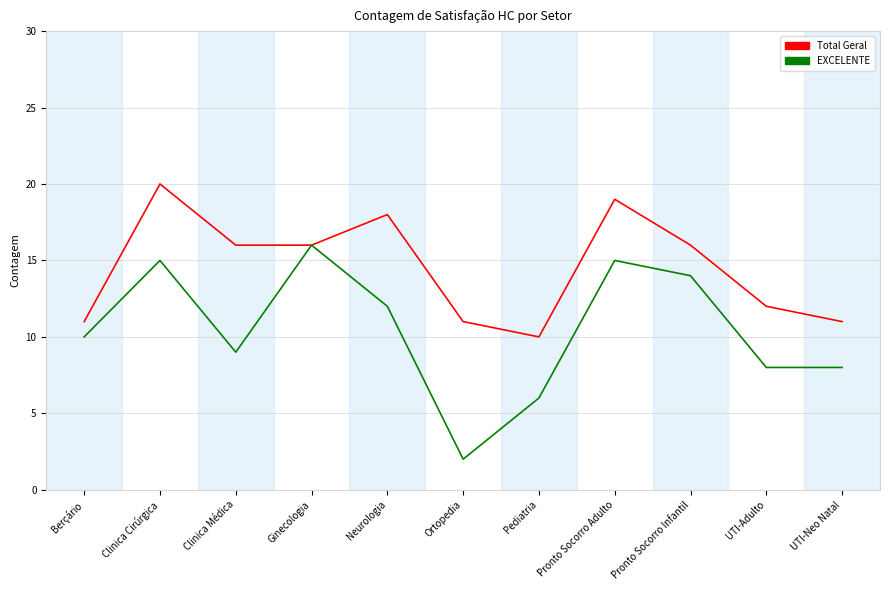

The value of EXCELENTE at UTI-Adulto is 13. True or false?

False